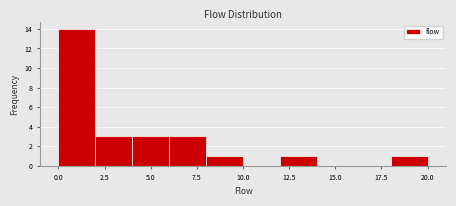

Reading left to right, transcribe this chart: for each bar, give the range it covers on the x-axis and its height. The values are not printed on the chart, so give them approximately, as read against the axis.

0 to 2: 14
2 to 4: 3
4 to 6: 3
6 to 8: 3
8 to 10: 1
10 to 12: 0
12 to 14: 1
14 to 16: 0
16 to 18: 0
18 to 20: 1